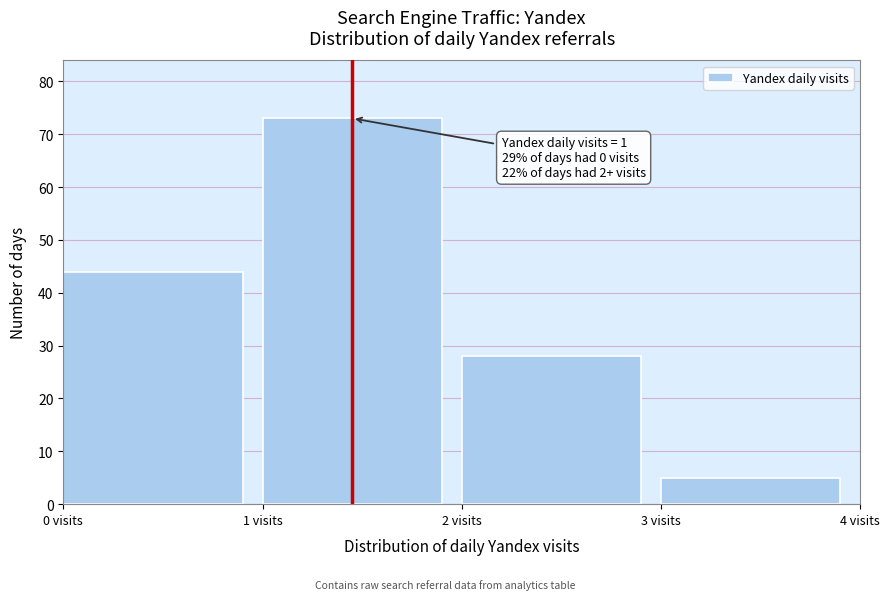

Over which range of the x-axis is the bar tallest?

1 to 2